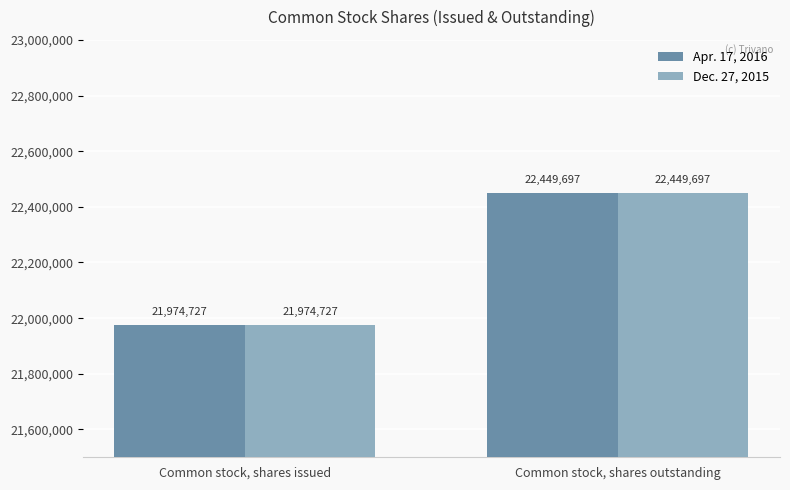

At which category does the chart reach its minimum across all series?

Common stock, shares issued